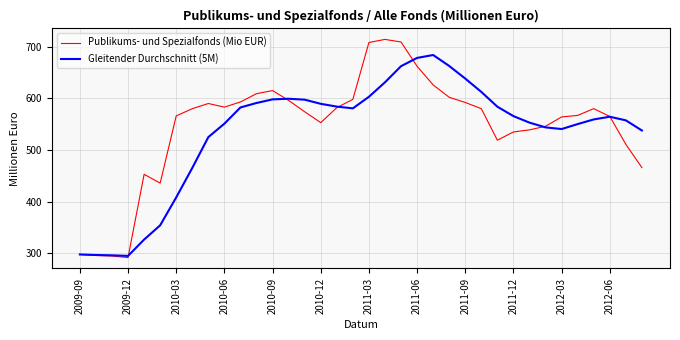

Rank the series by their maximum value, from highest to lowest.

Publikums- und Spezialfonds (Mio EUR), Gleitender Durchschnitt (5M)